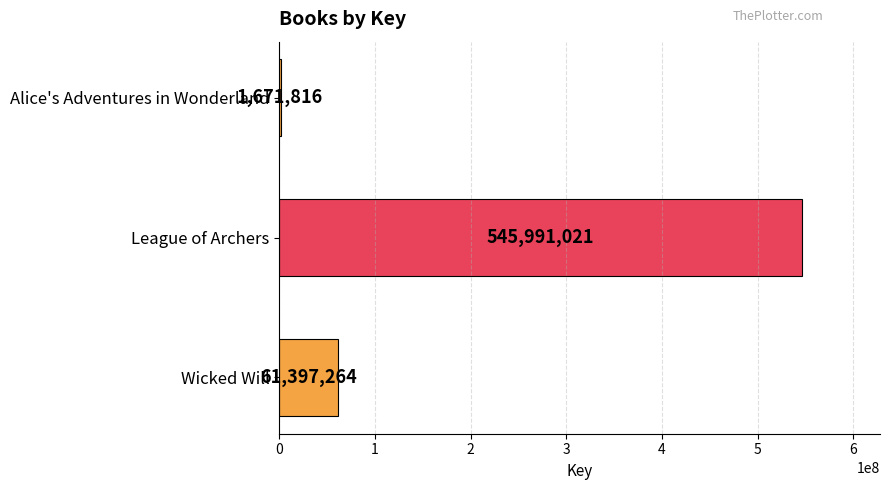

Are the bars horizontal?

Yes